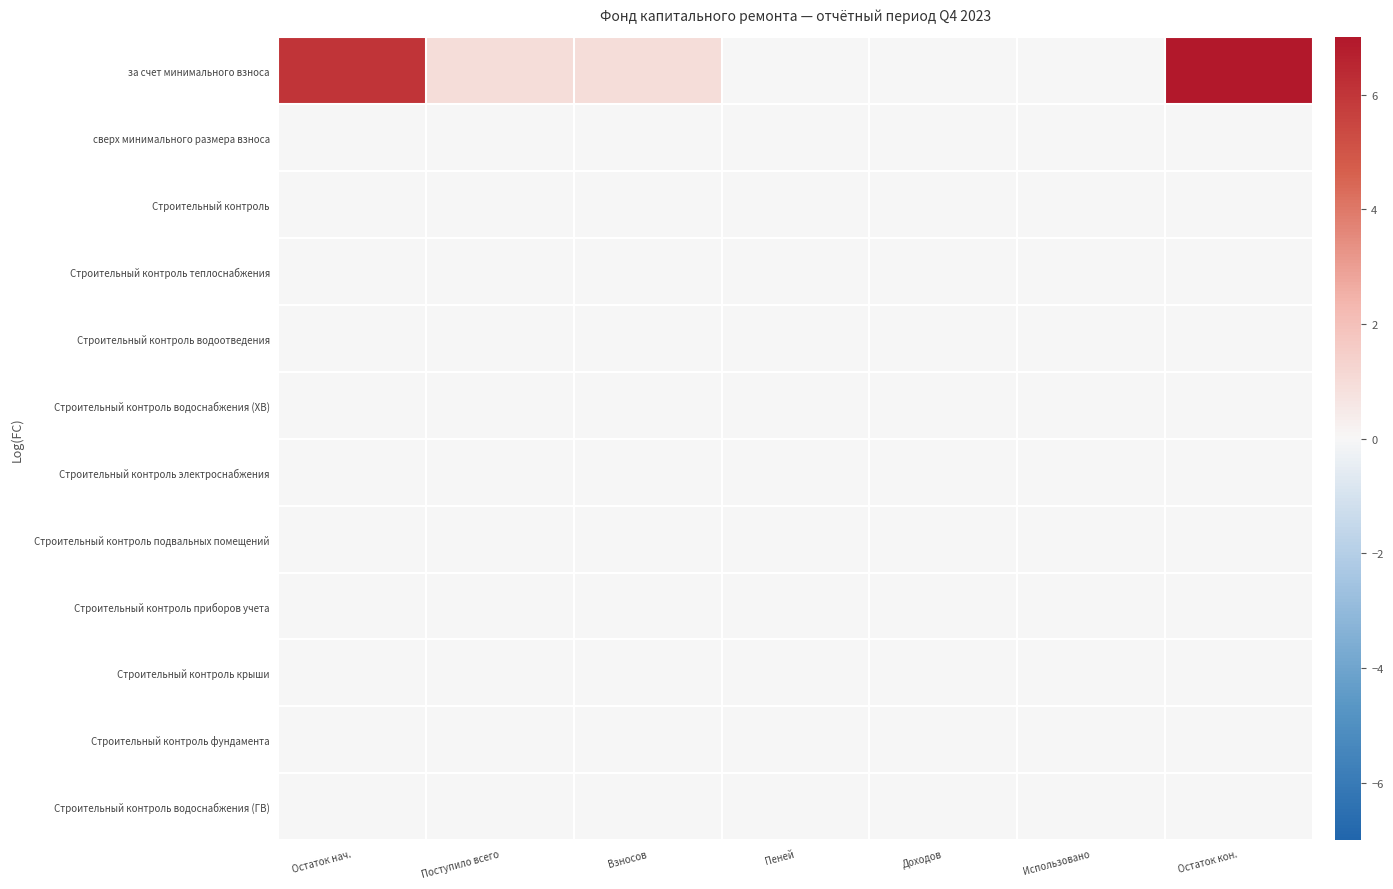

Reading left to right, list all the values displayed in this chart.

за счет минимального взноса: Остаток нач.=6.0	Поступило всего=1.0	Взносов=1.0	Пеней=0.0	Доходов=0.0	Использовано=0.0	Остаток кон.=7.0
сверх минимального размера взноса: Остаток нач.=0.0	Поступило всего=0.0	Взносов=0.0	Пеней=0.0	Доходов=0.0	Использовано=0.0	Остаток кон.=0.0
Строительный контроль: Остаток нач.=0.0	Поступило всего=0.0	Взносов=0.0	Пеней=0.0	Доходов=0.0	Использовано=0.0	Остаток кон.=0.0
Строительный контроль теплоснабжения: Остаток нач.=0.0	Поступило всего=0.0	Взносов=0.0	Пеней=0.0	Доходов=0.0	Использовано=0.0	Остаток кон.=0.0
Строительный контроль водоотведения: Остаток нач.=0.0	Поступило всего=0.0	Взносов=0.0	Пеней=0.0	Доходов=0.0	Использовано=0.0	Остаток кон.=0.0
Строительный контроль водоснабжения (ХВ): Остаток нач.=0.0	Поступило всего=0.0	Взносов=0.0	Пеней=0.0	Доходов=0.0	Использовано=0.0	Остаток кон.=0.0
Строительный контроль электроснабжения: Остаток нач.=0.0	Поступило всего=0.0	Взносов=0.0	Пеней=0.0	Доходов=0.0	Использовано=0.0	Остаток кон.=0.0
Строительный контроль подвальных помещений: Остаток нач.=0.0	Поступило всего=0.0	Взносов=0.0	Пеней=0.0	Доходов=0.0	Использовано=0.0	Остаток кон.=0.0
Строительный контроль приборов учета: Остаток нач.=0.0	Поступило всего=0.0	Взносов=0.0	Пеней=0.0	Доходов=0.0	Использовано=0.0	Остаток кон.=0.0
Строительный контроль крыши: Остаток нач.=0.0	Поступило всего=0.0	Взносов=0.0	Пеней=0.0	Доходов=0.0	Использовано=0.0	Остаток кон.=0.0
Строительный контроль фундамента: Остаток нач.=0.0	Поступило всего=0.0	Взносов=0.0	Пеней=0.0	Доходов=0.0	Использовано=0.0	Остаток кон.=0.0
Строительный контроль водоснабжения (ГВ): Остаток нач.=0.0	Поступило всего=0.0	Взносов=0.0	Пеней=0.0	Доходов=0.0	Использовано=0.0	Остаток кон.=0.0